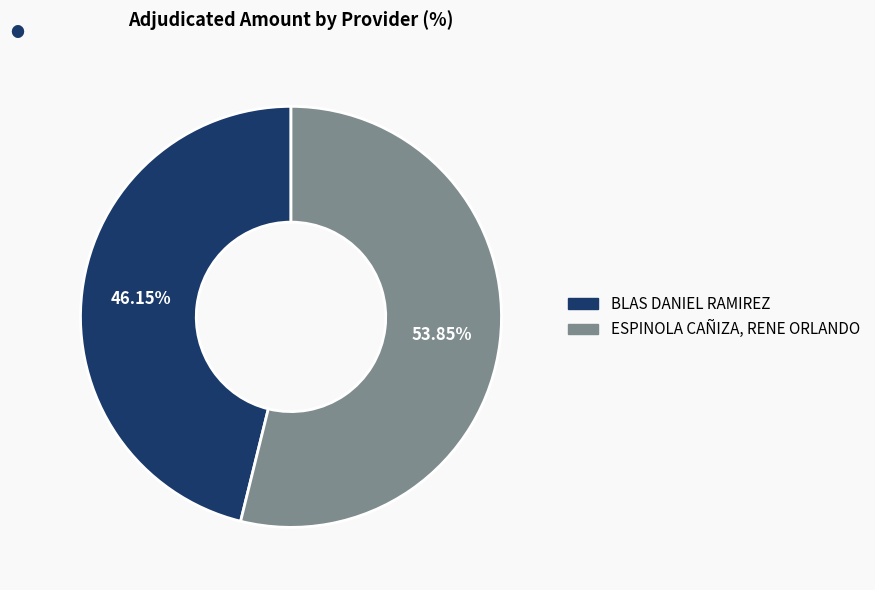

How many slices are in this pie chart?

2